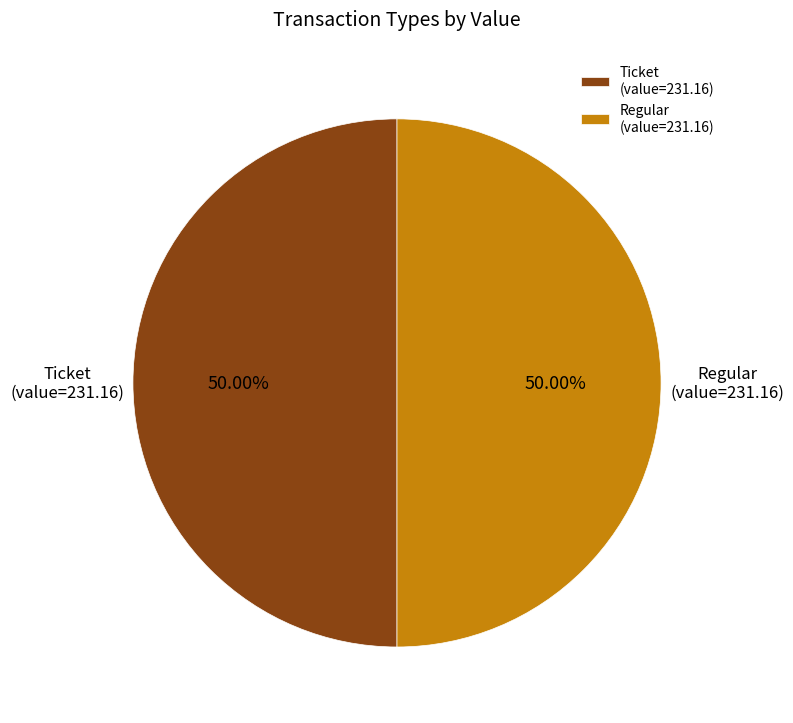

Is the sum of Regular (value=231.16) and Ticket (value=231.16) greater than half?

Yes